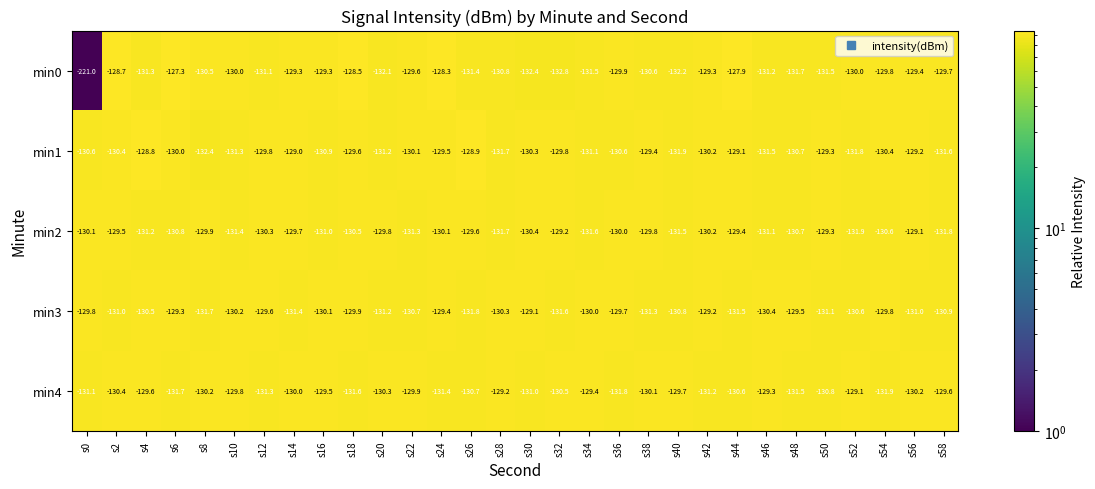

Which series has the largest total across all categories?

min1